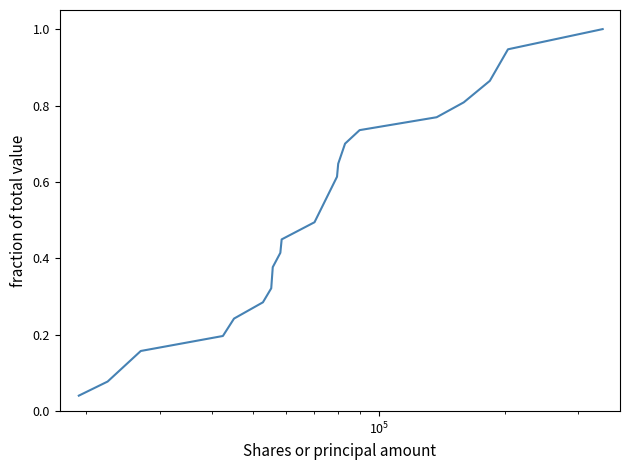

What is the maximum value shown in the chart?

1.0